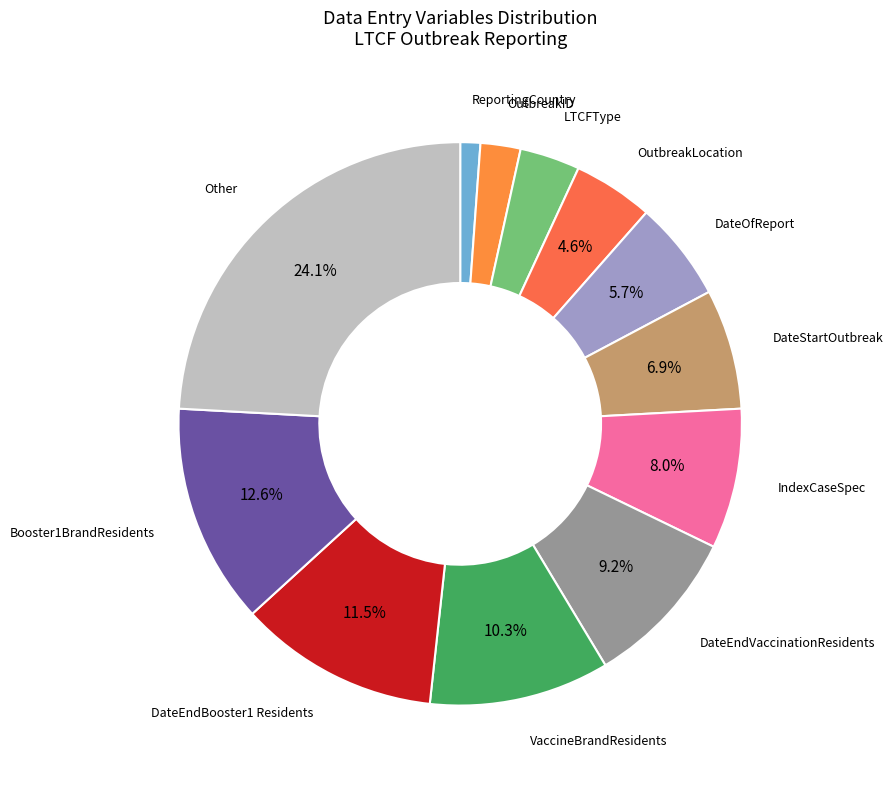

Which slice is the smallest?

ReportingCountry